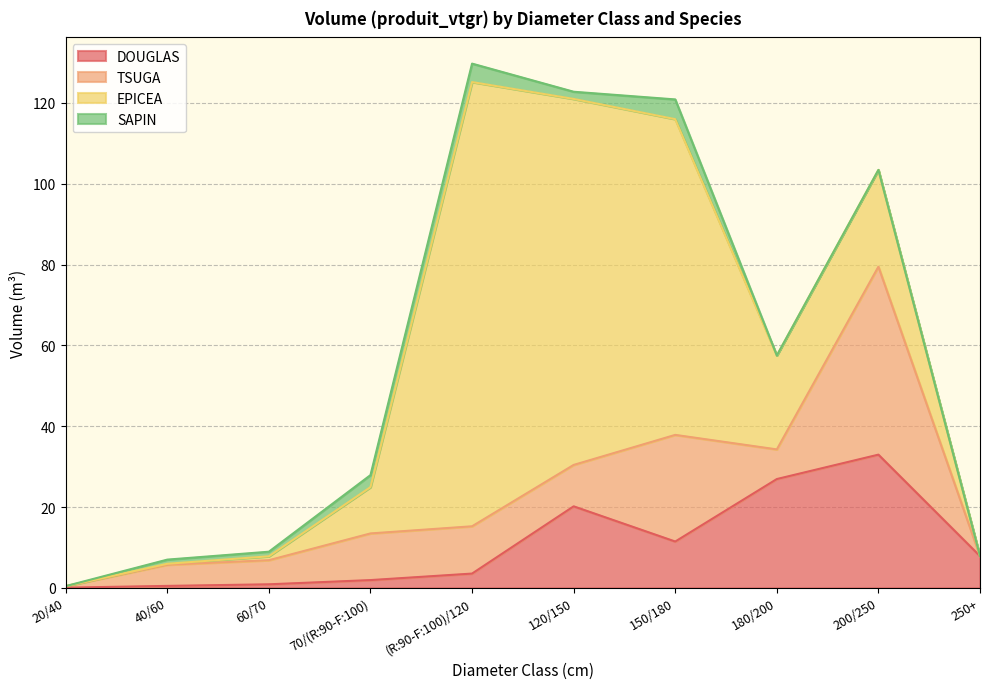

What is the average value of the TSUGA series?

12.5